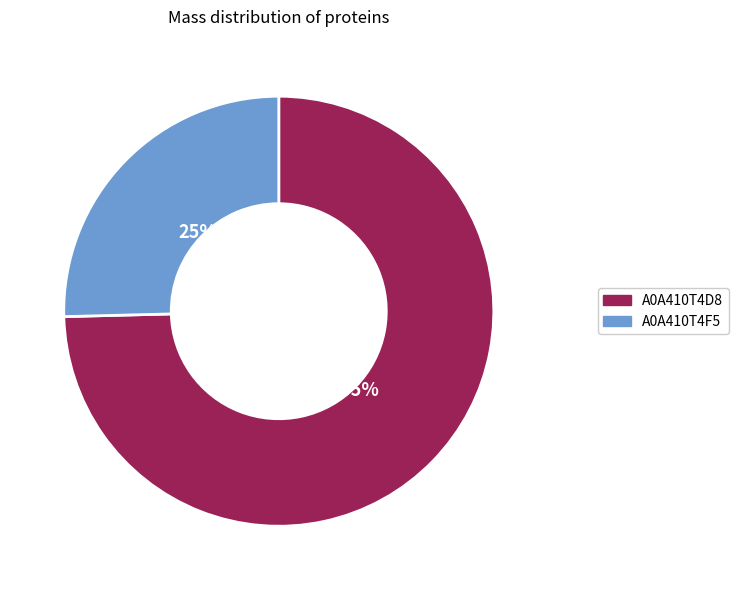

Which slice is the smallest?

A0A410T4F5